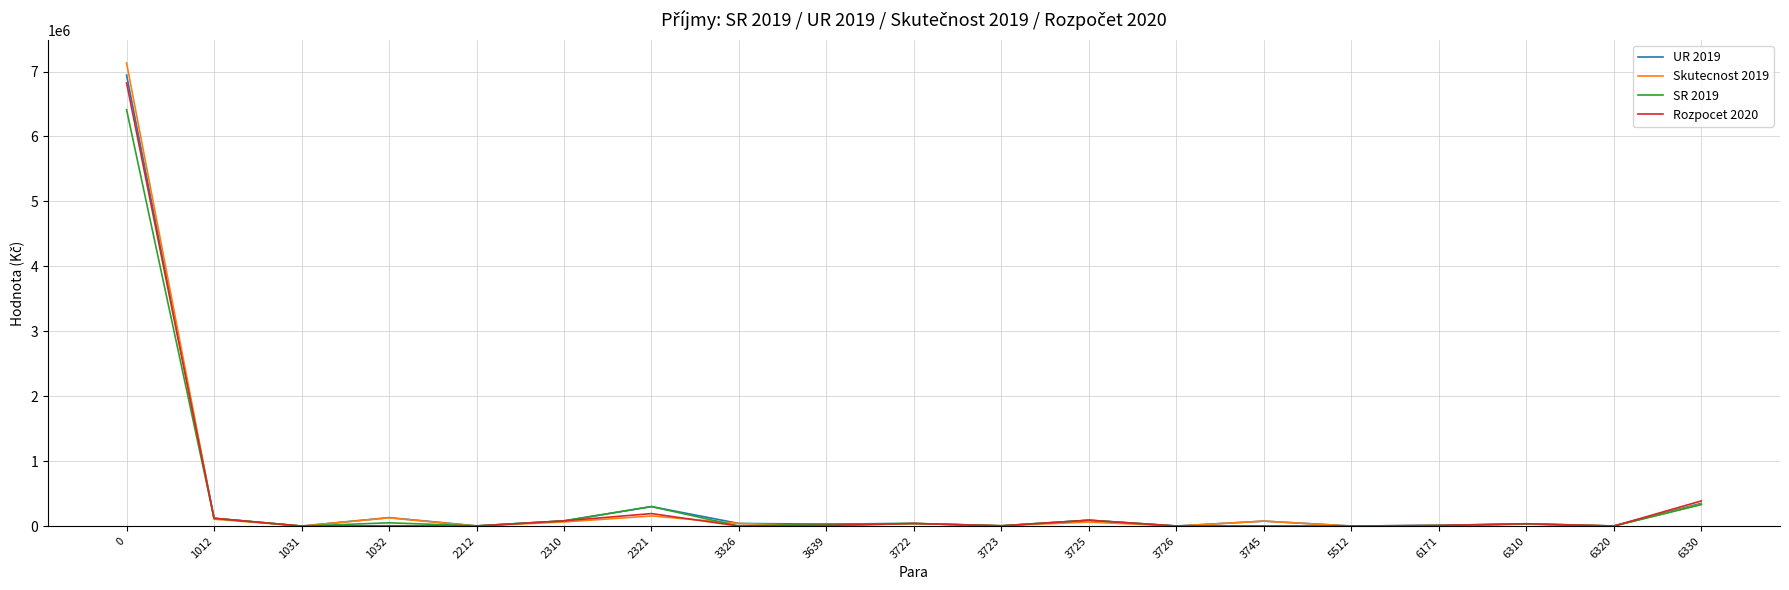

How many values in the Skutecnost 2019 series are below 39600?

9